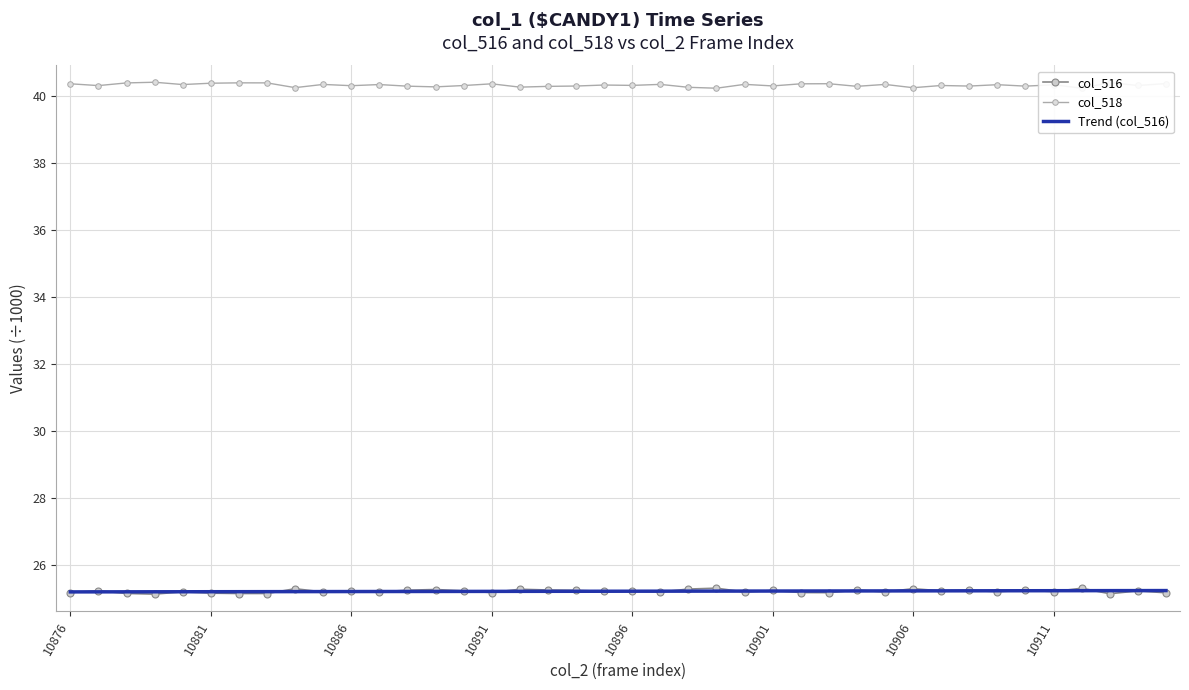

What is the smallest value displayed?

25.1